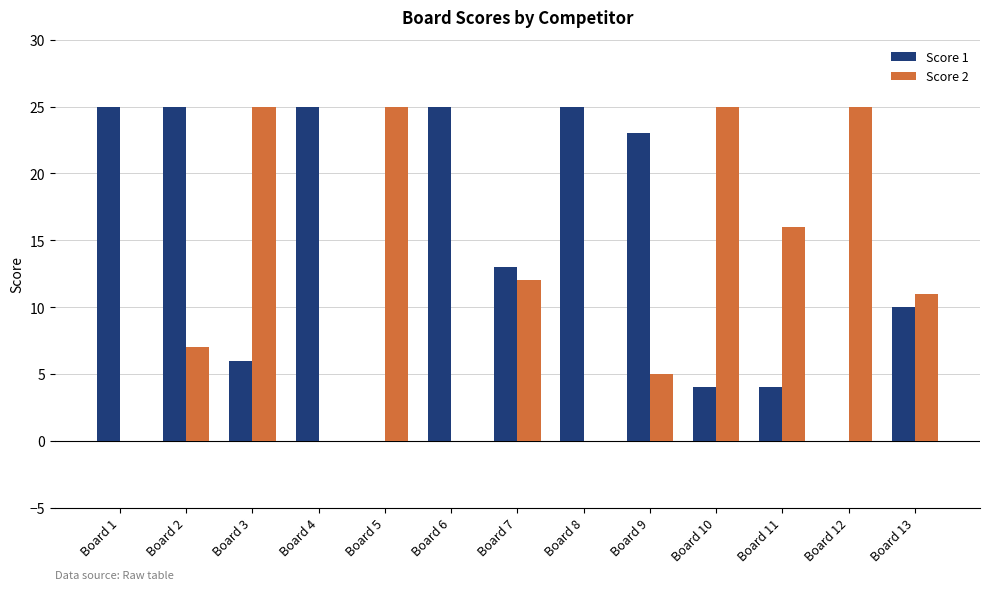

What is the sum of the Score 2 values at Board 3 and Board 12?

50